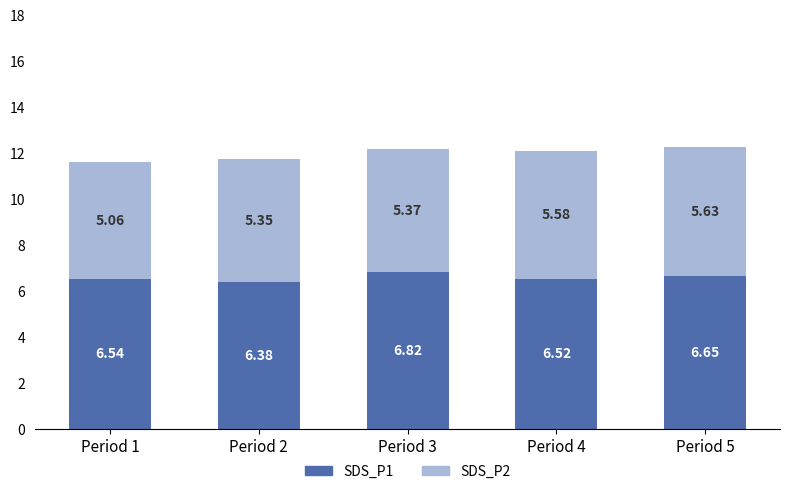

What is the sum of all SDS_P1 values?

32.9